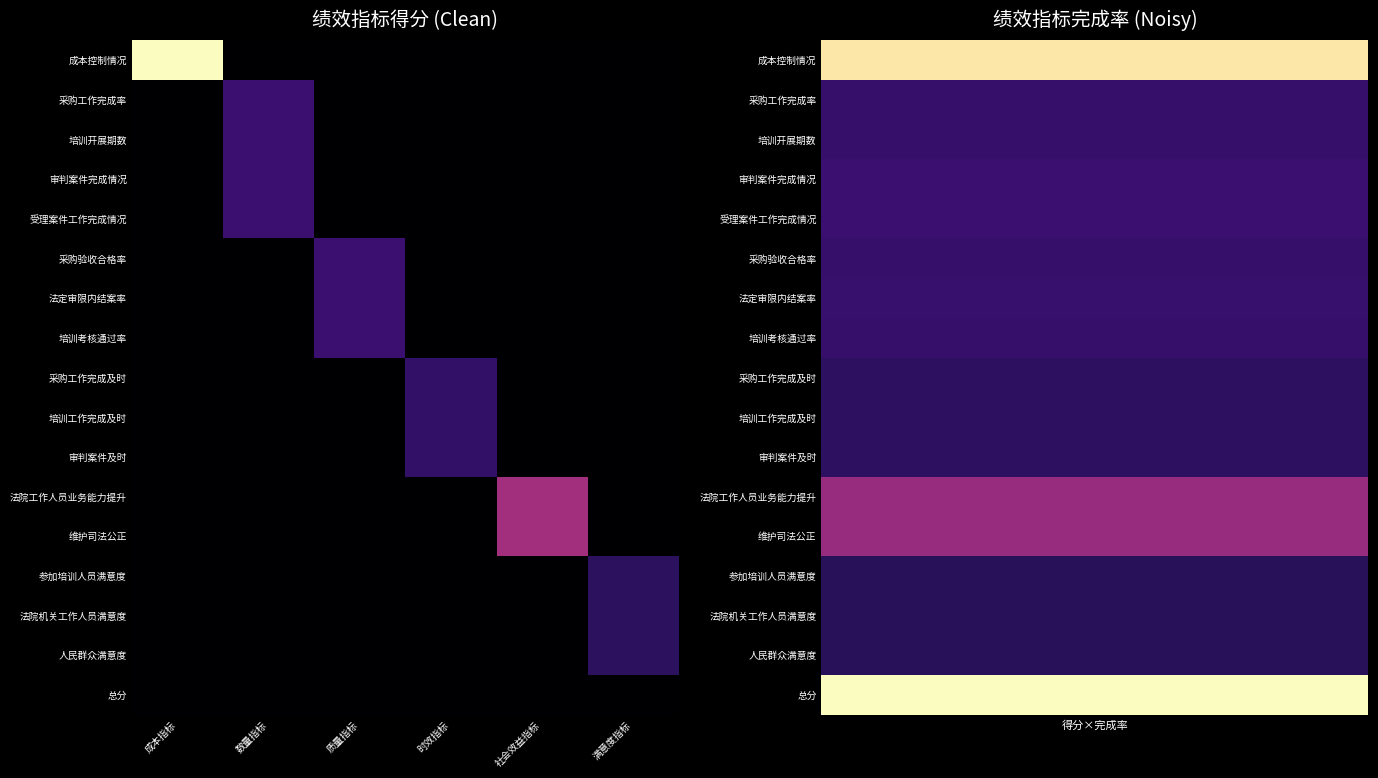

Is it true that 受理案件工作完成情况 equals 0.0 at 时效指标?

True